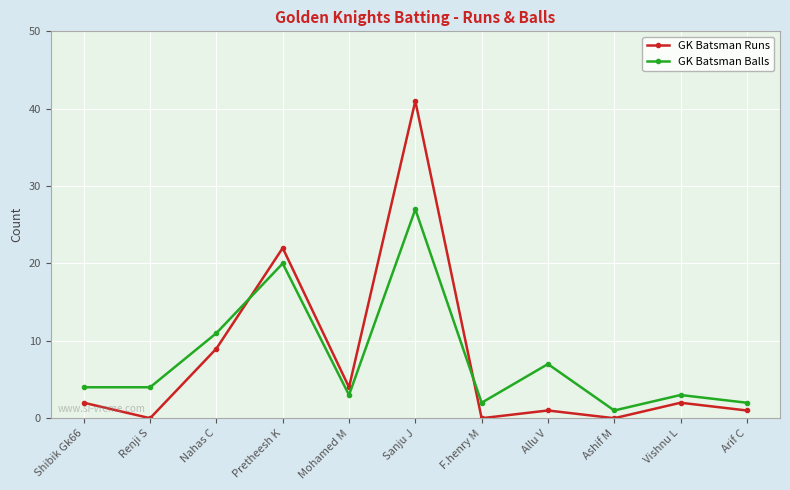

How many lines are shown in the chart?

2